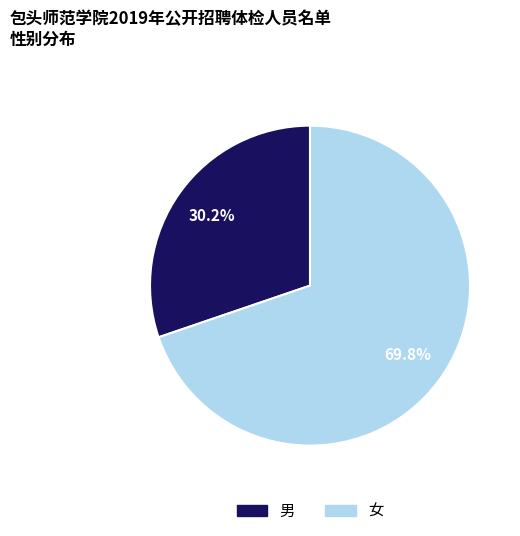

The 女 slice represents 85% of the pie. True or false?

False